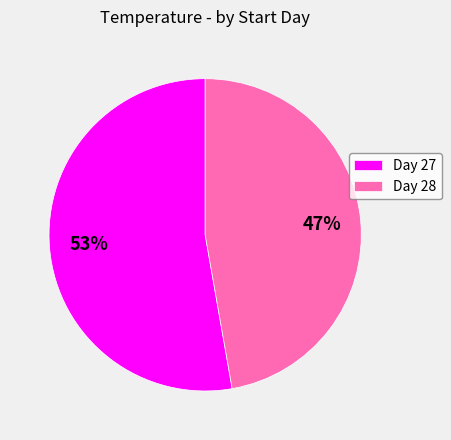

Do Day 27 and Day 28 together represent more than half of the pie?

Yes